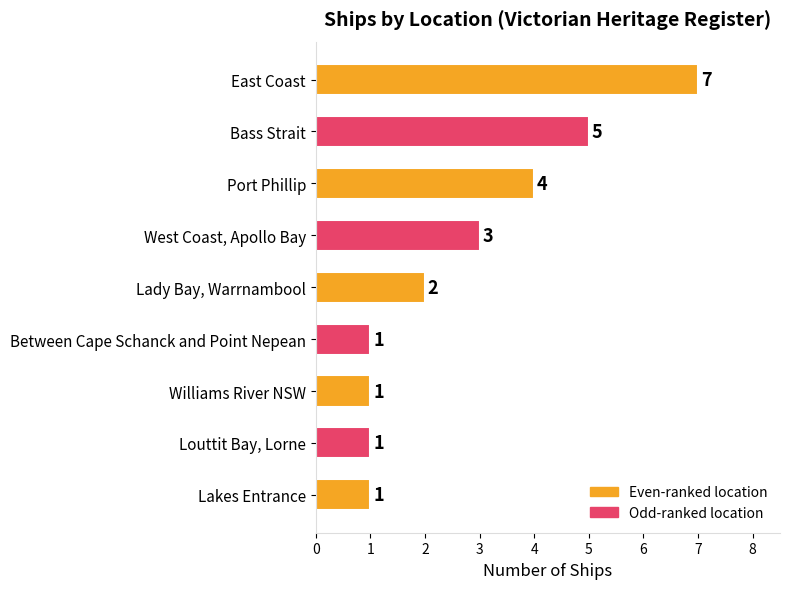

Where is the data nearest to the value 4?

Port Phillip